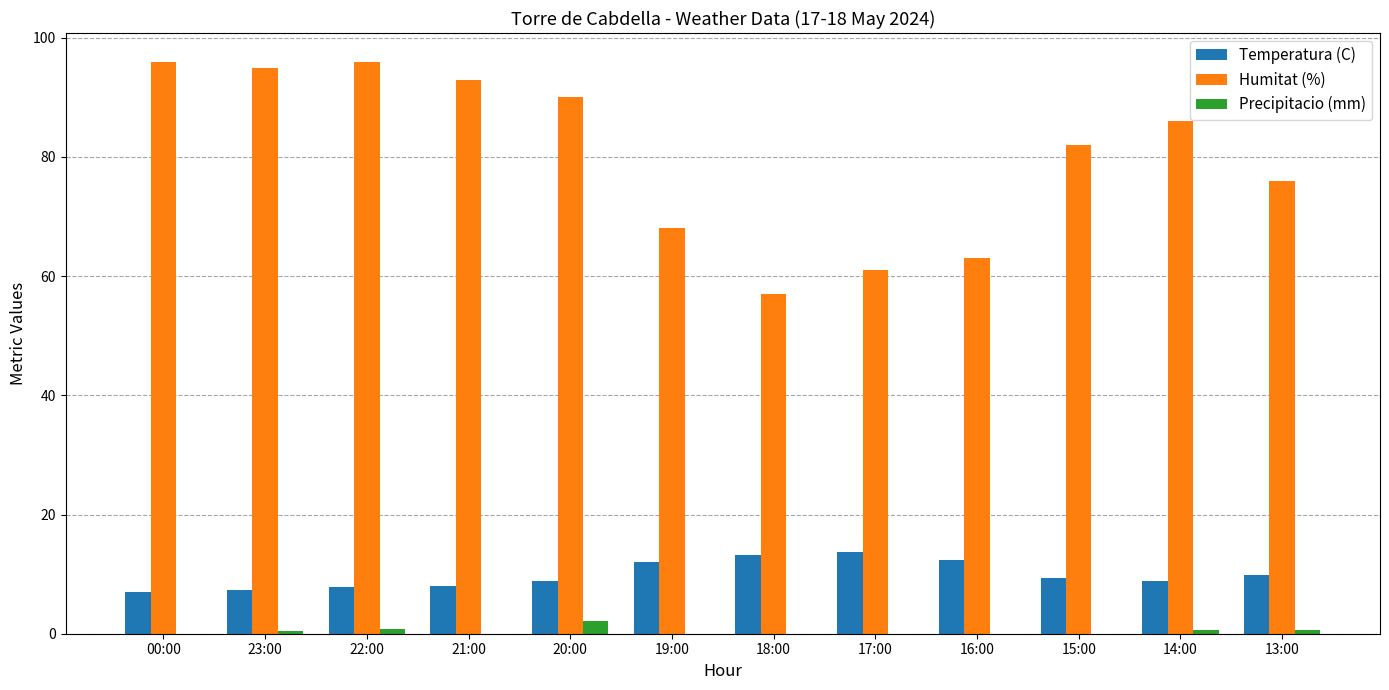

True or false: Precipitacio (mm) has a value of 2.2 at 20:00.

True